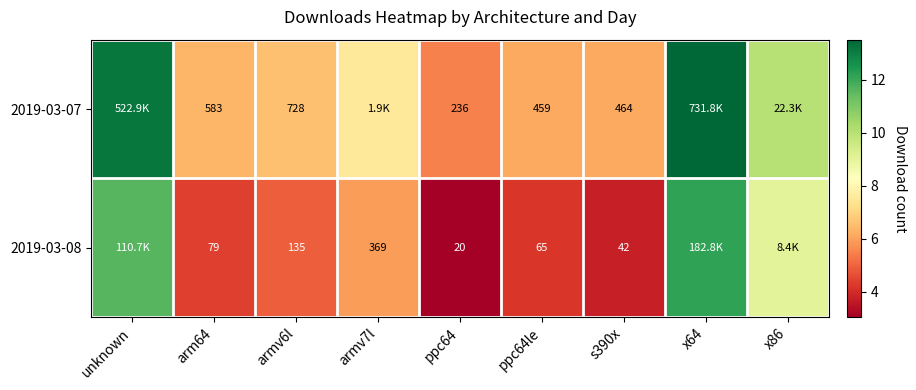

Is it true that 2019-03-08 equals 15.3 at unknown?

False